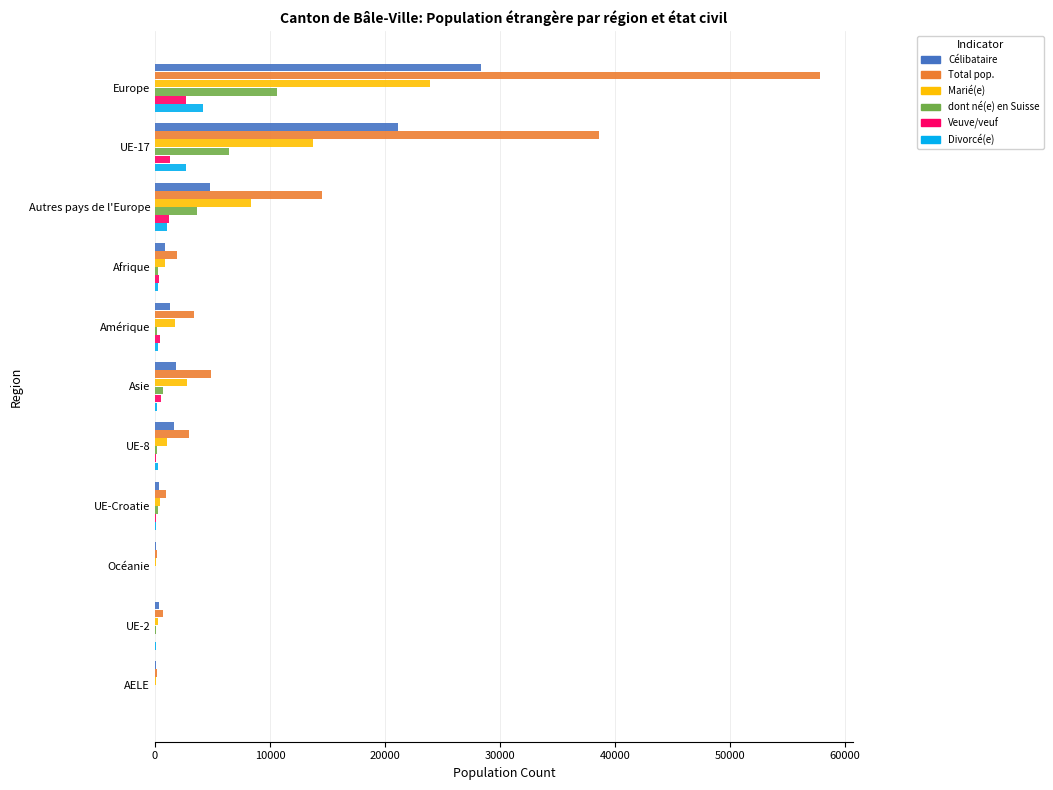

Which series has the largest total across all categories?

Total pop.